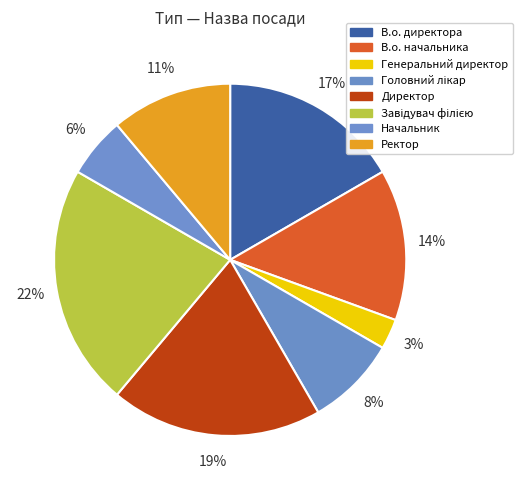

Count the number of slices in the pie.

8